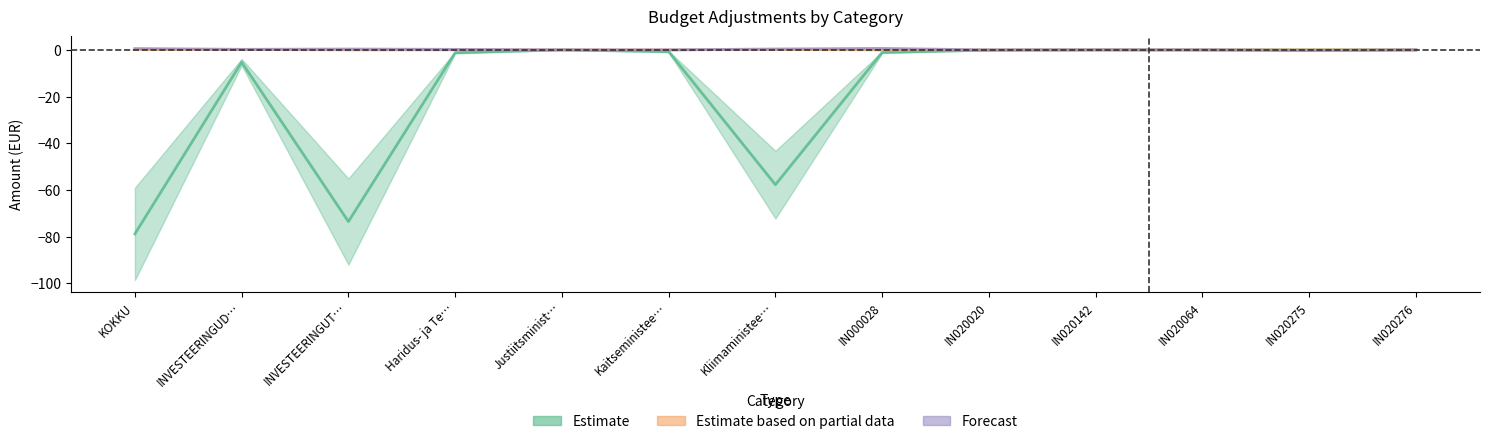

Between KOKKU and INVESTEERINGUD…, which series saw the biggest shift?

Estimate